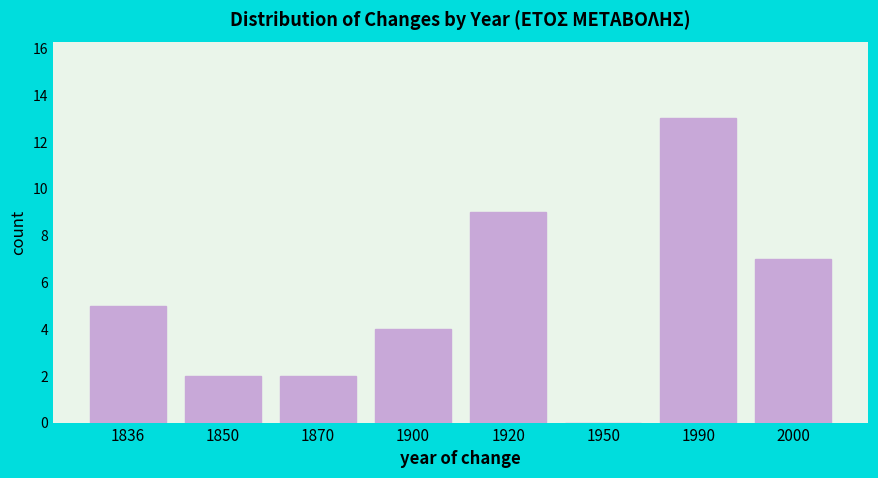

Reading left to right, list all the values displayed in this chart.

1836=5	1850=2	1870=2	1900=4	1920=9	1950=0	1990=13	2000=7